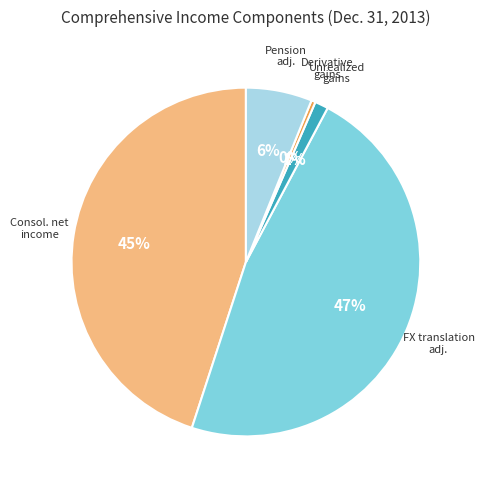

Is there any slice that represents more than half of the pie?

No